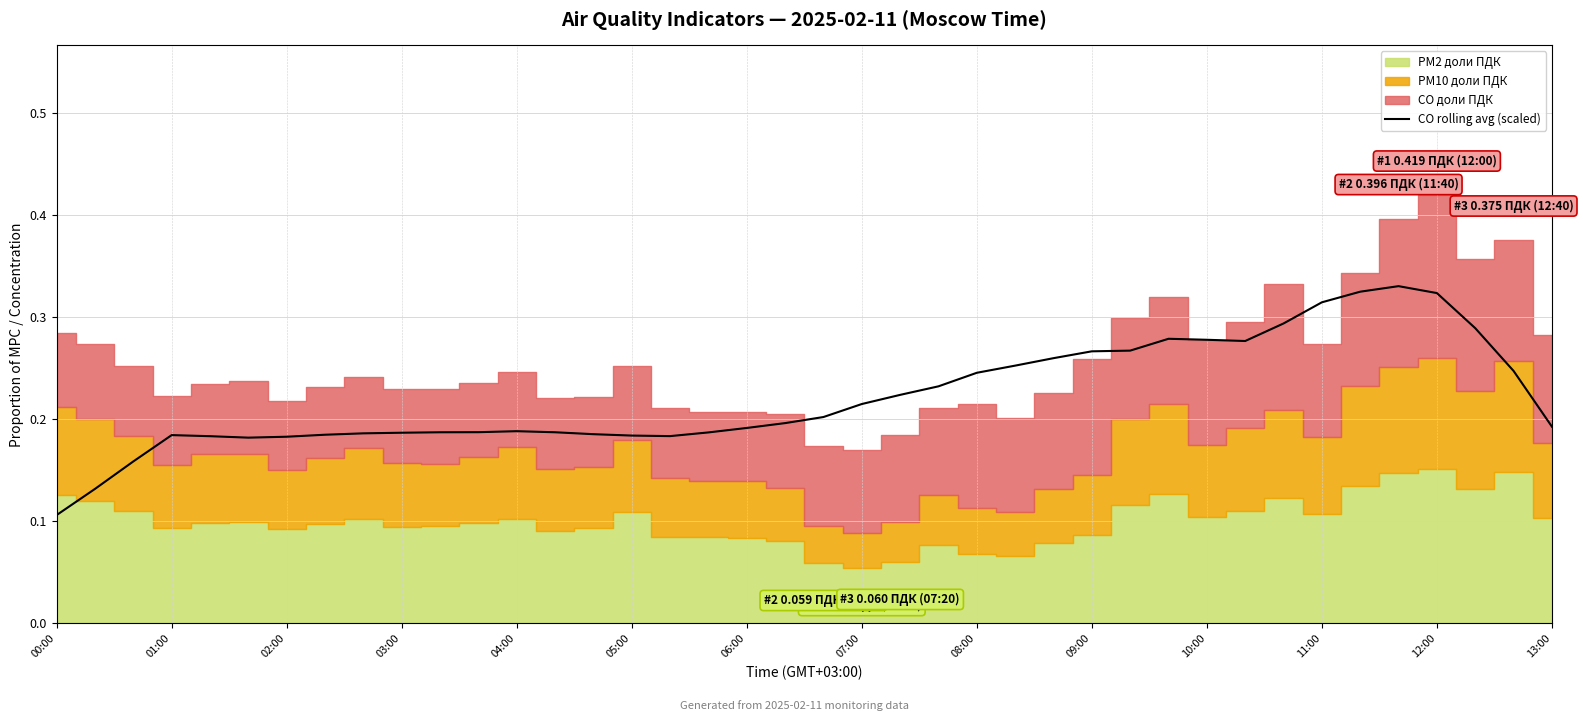

Does the chart display data point markers on the line(s)?

No